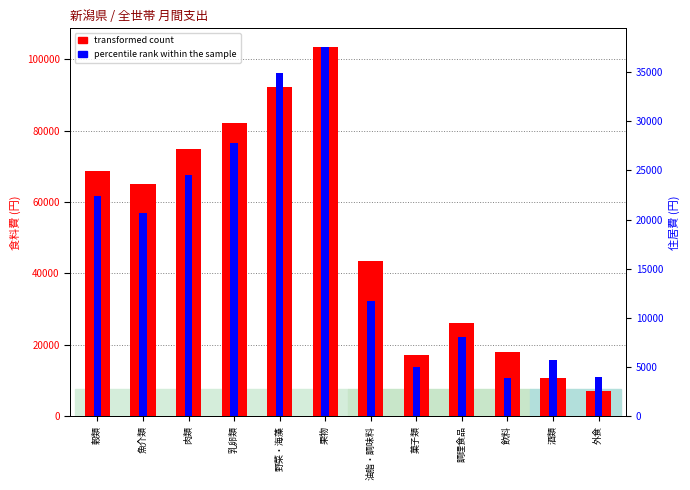

Between 酒類 and 魚介類, which is larger?

魚介類